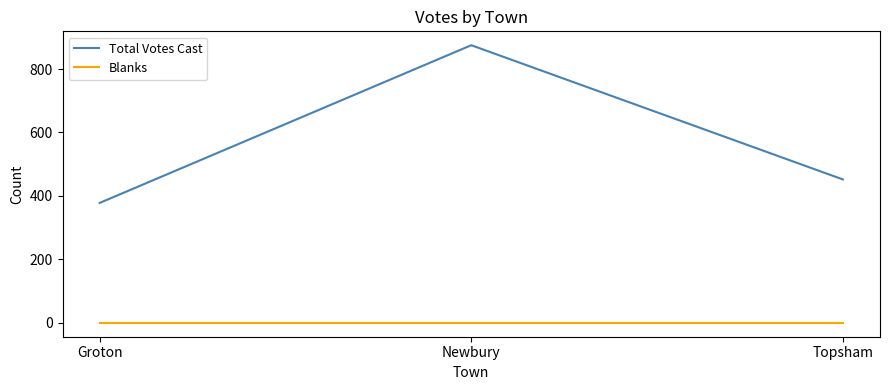

What is the maximum value for Total Votes Cast?

875